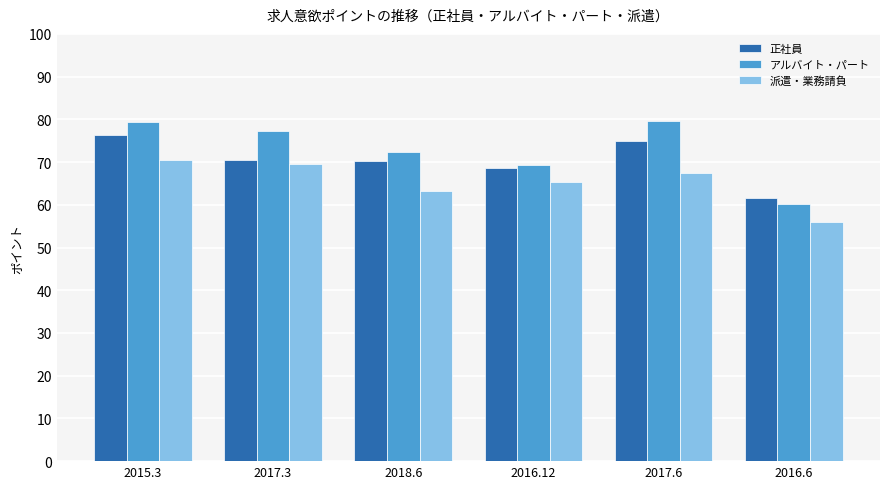

What position from the right is 2017.6?

2